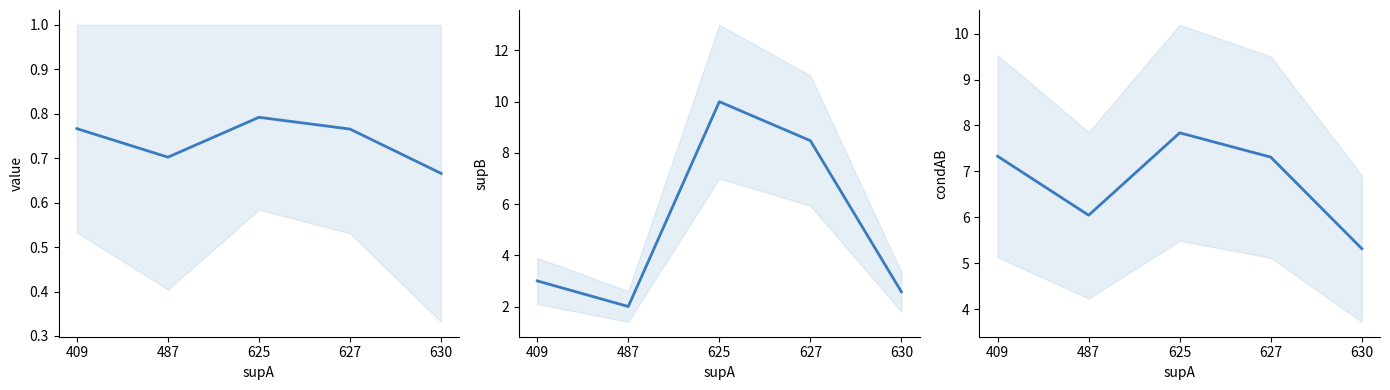

How many interior local peaks does the condAB series have?

1